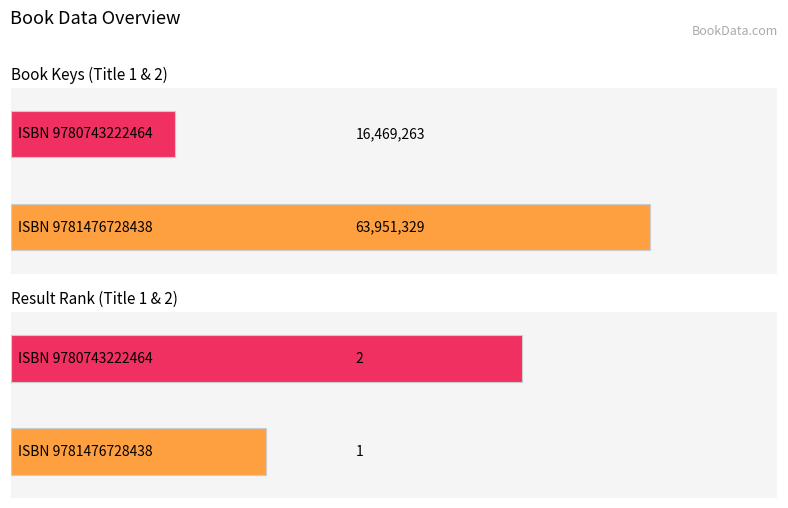

Count the number of categories in the chart.

2